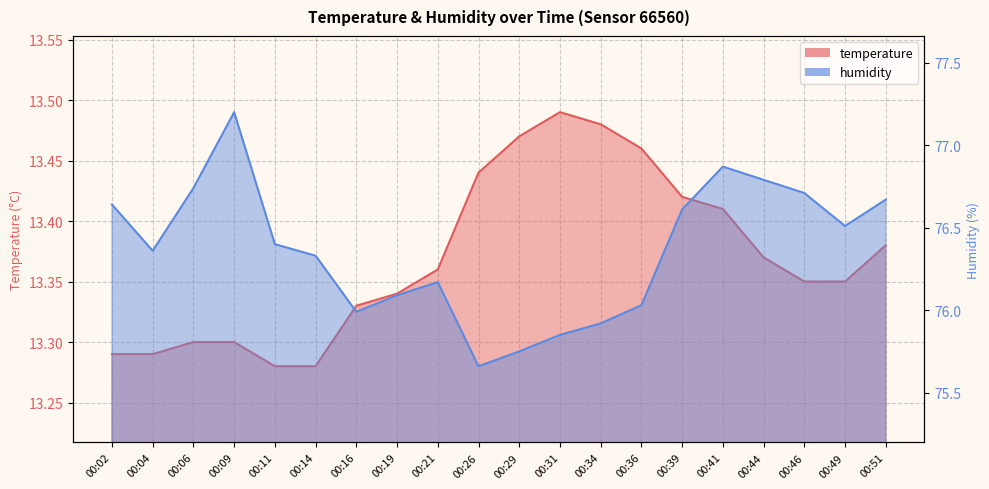

What is the value of the temperature point at the 7th from the left?

13.3